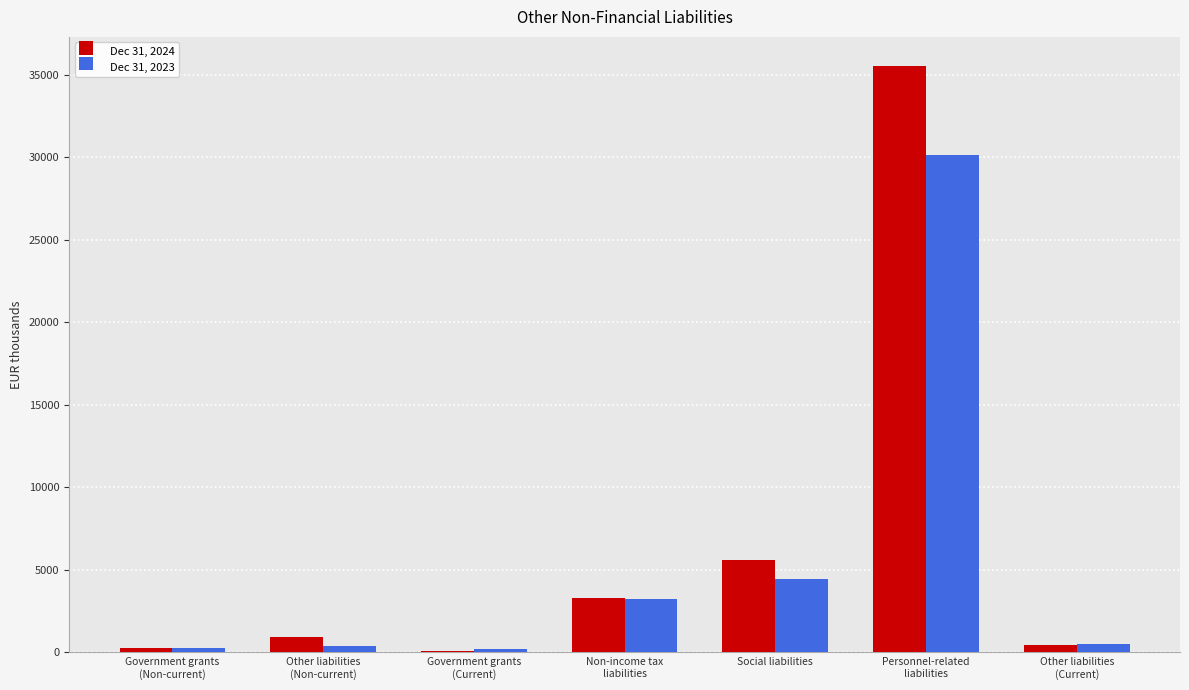

Is the value of Dec 31, 2023 at Government grants
(Non-current) greater than the value of Dec 31, 2024 at Non-income tax
liabilities?

No